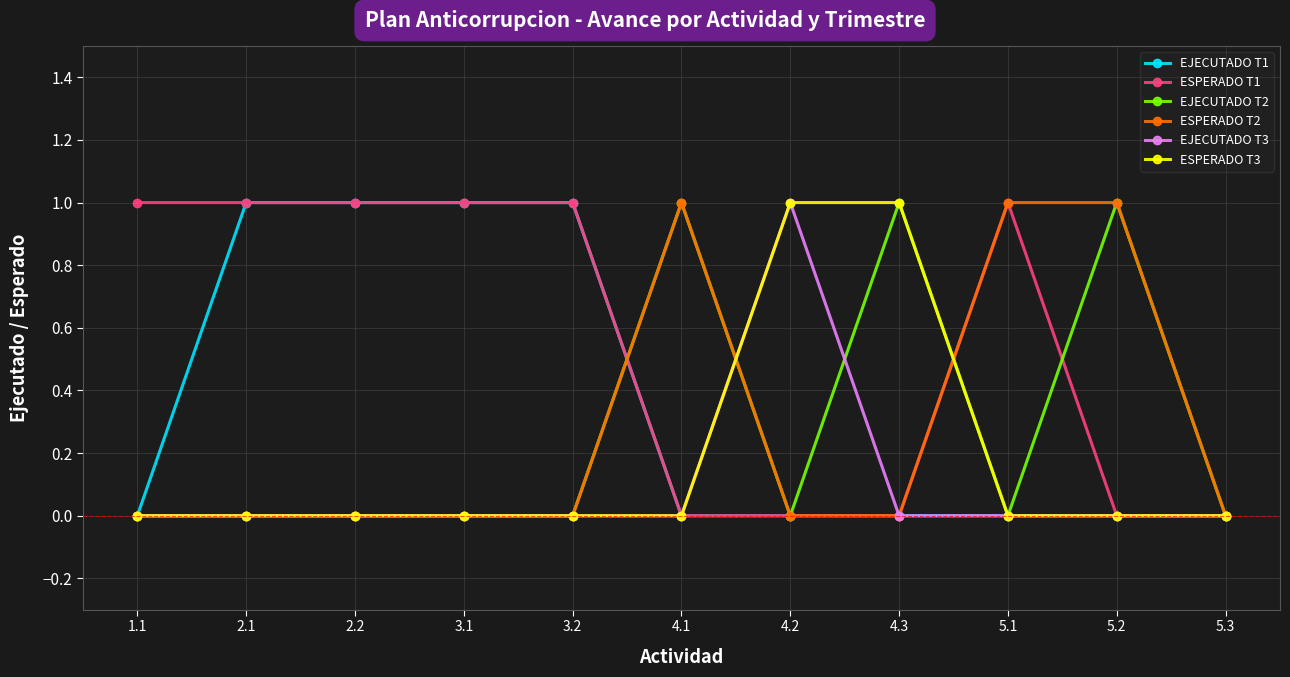

True or false: ESPERADO T1 has more than 0 points higher than both neighbors.

True